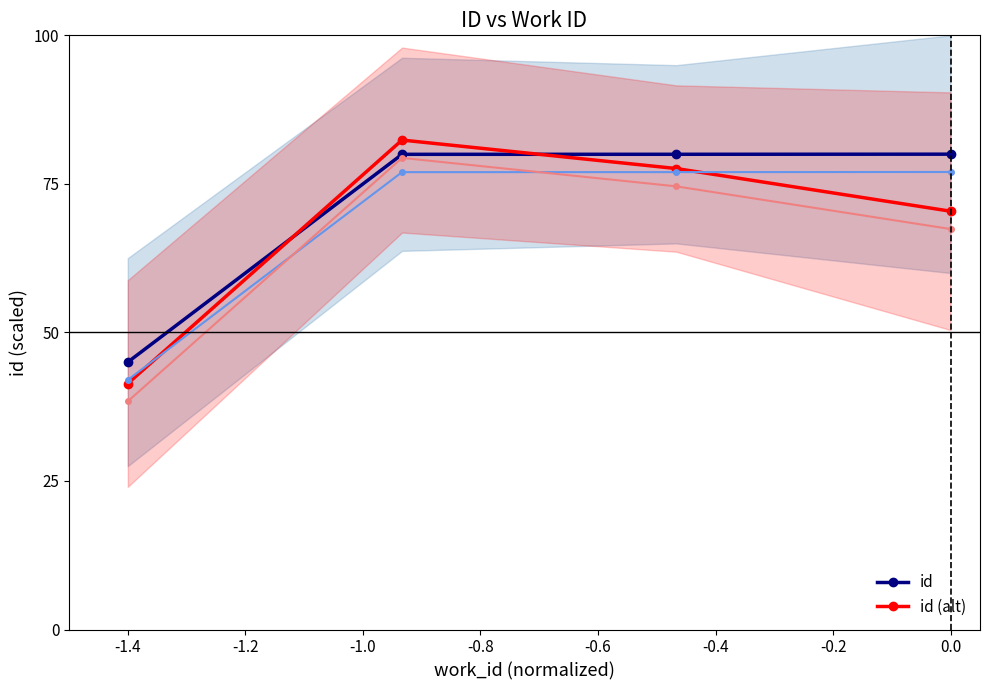

Rank the series by their average value, from highest to lowest.

id, id (alt)